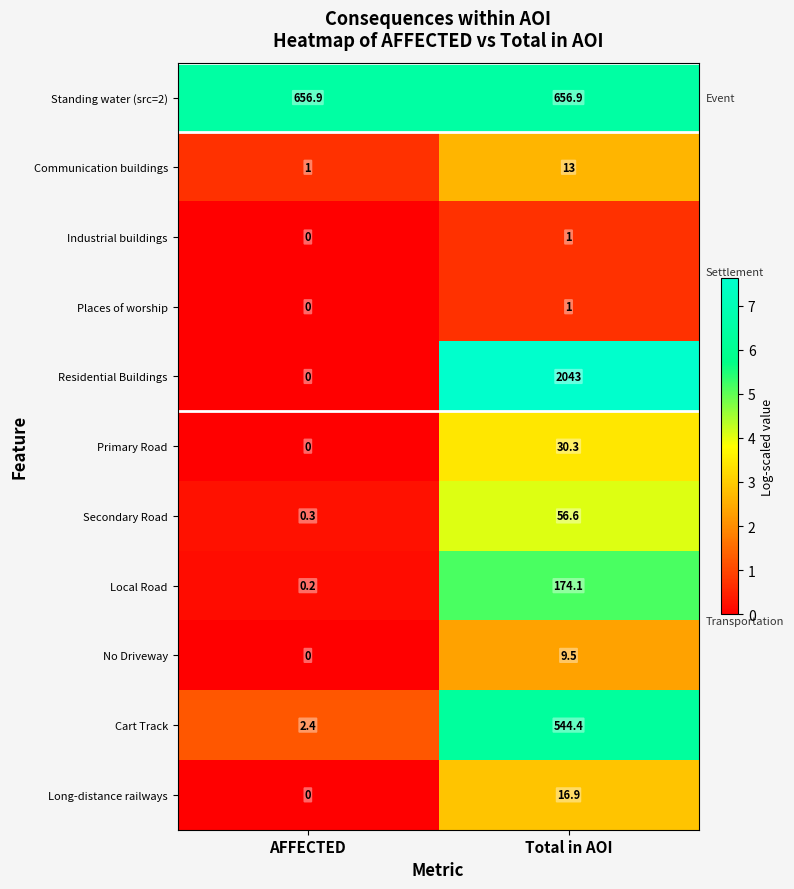

What is the sum of the Residential Buildings values at AFFECTED and Total in AOI?

2043.0